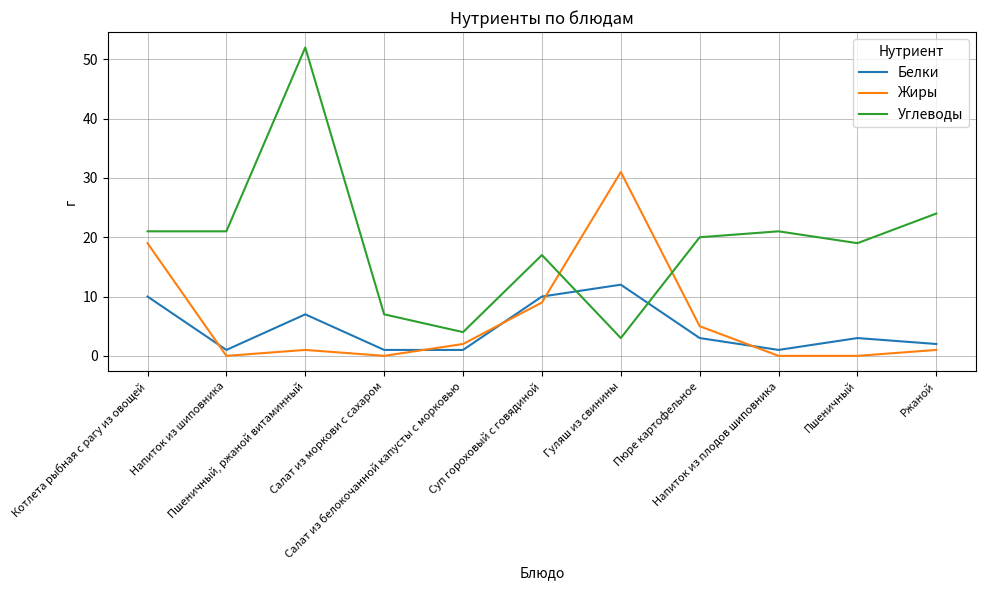

Which label corresponds to the largest value in the chart?

Пшеничный, ржаной витаминный